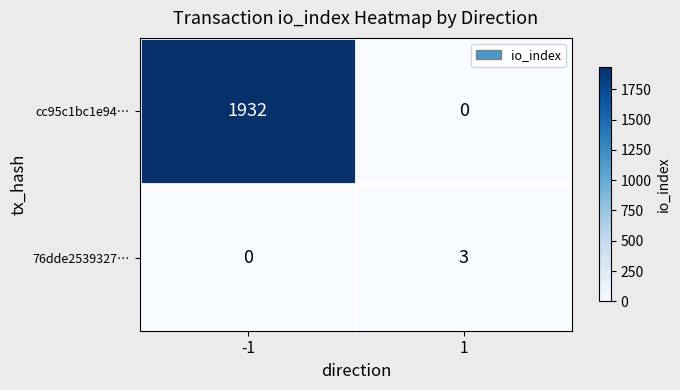

Reading left to right, transcribe all the data shown in this chart.

cc95c1bc1e94…: -1=1932	1=0
76dde2539327…: -1=0	1=3